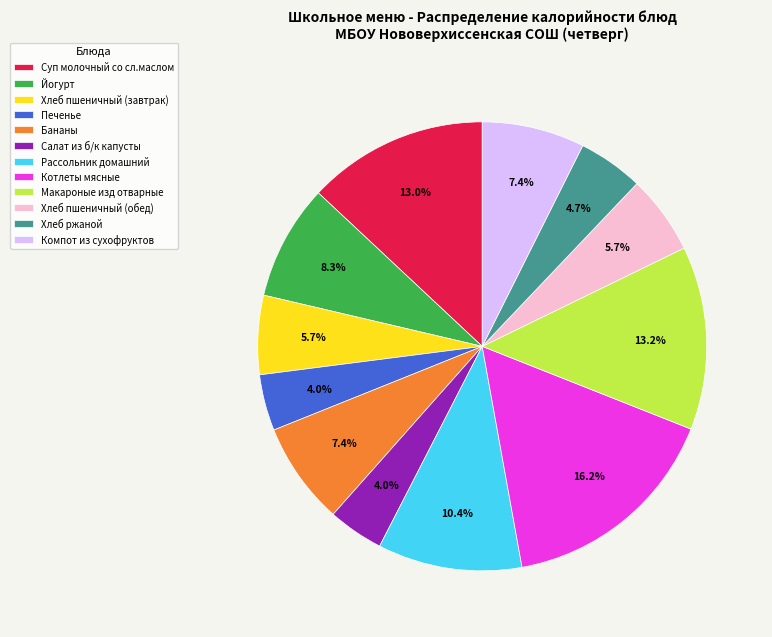

Is Рассольник домашний the majority of the pie?

No